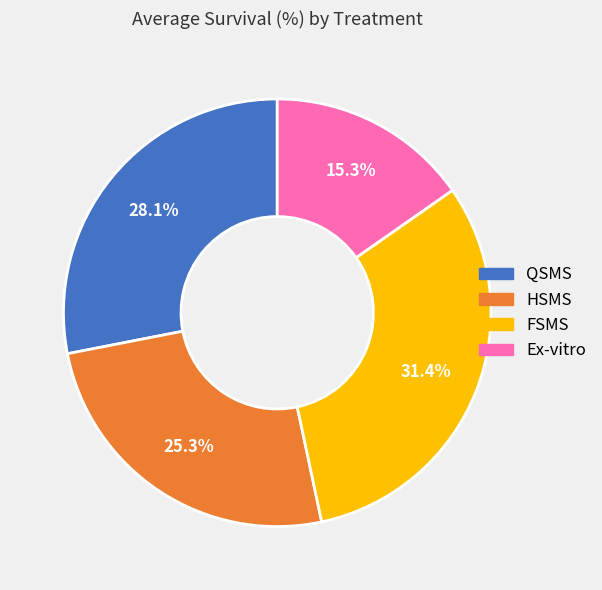

Is there any slice that represents more than half of the pie?

No